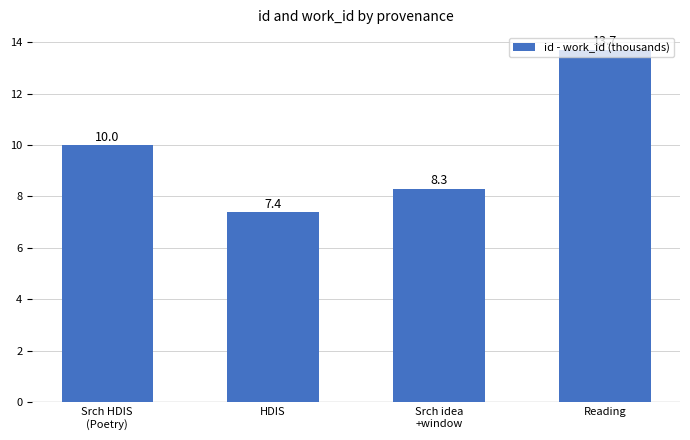

Approximately how many times larger is the value at Reading compared to Srch idea
+window?

1.7